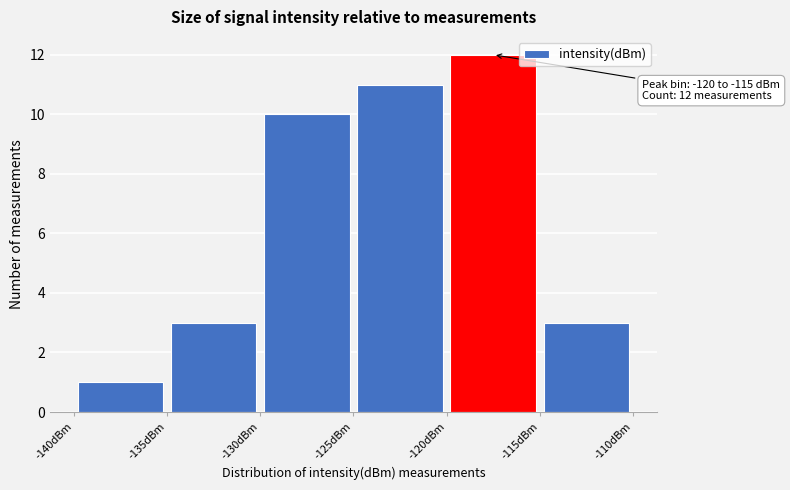

Which range on the x-axis has the tallest bar?

-120 to -115